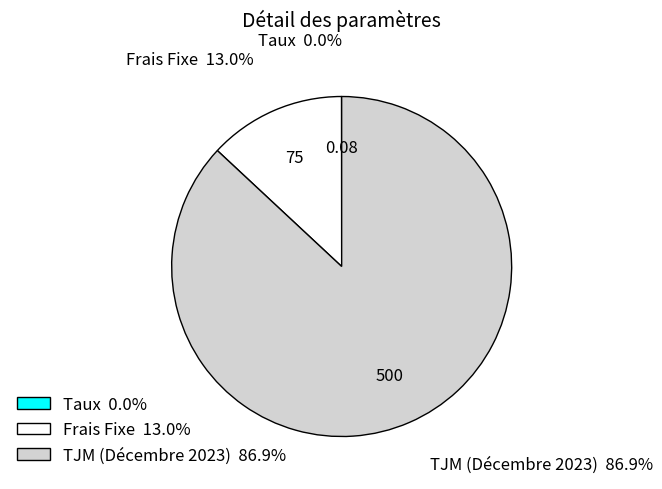

Combined, what portion of the pie is TJM (Décembre 2023) and Frais Fixe?

100.0%